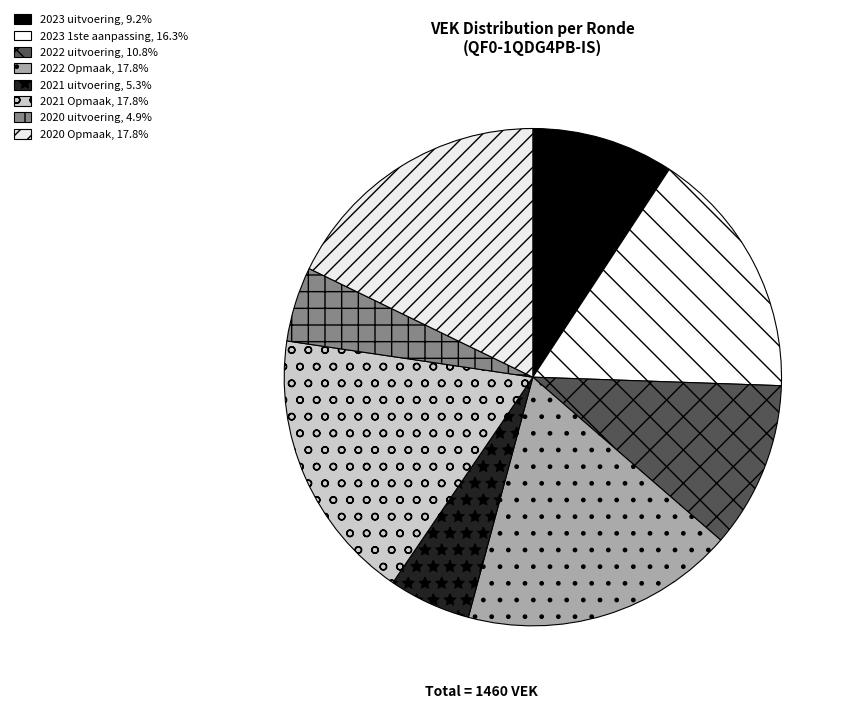

Count the number of slices in the pie.

8